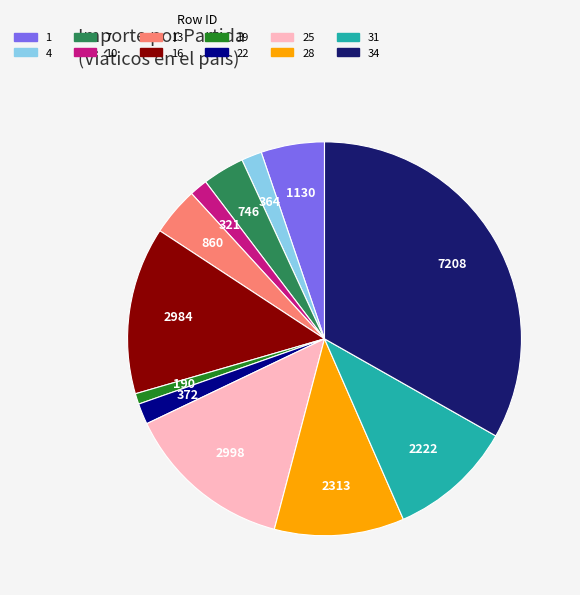

Count the number of slices in the pie.

12